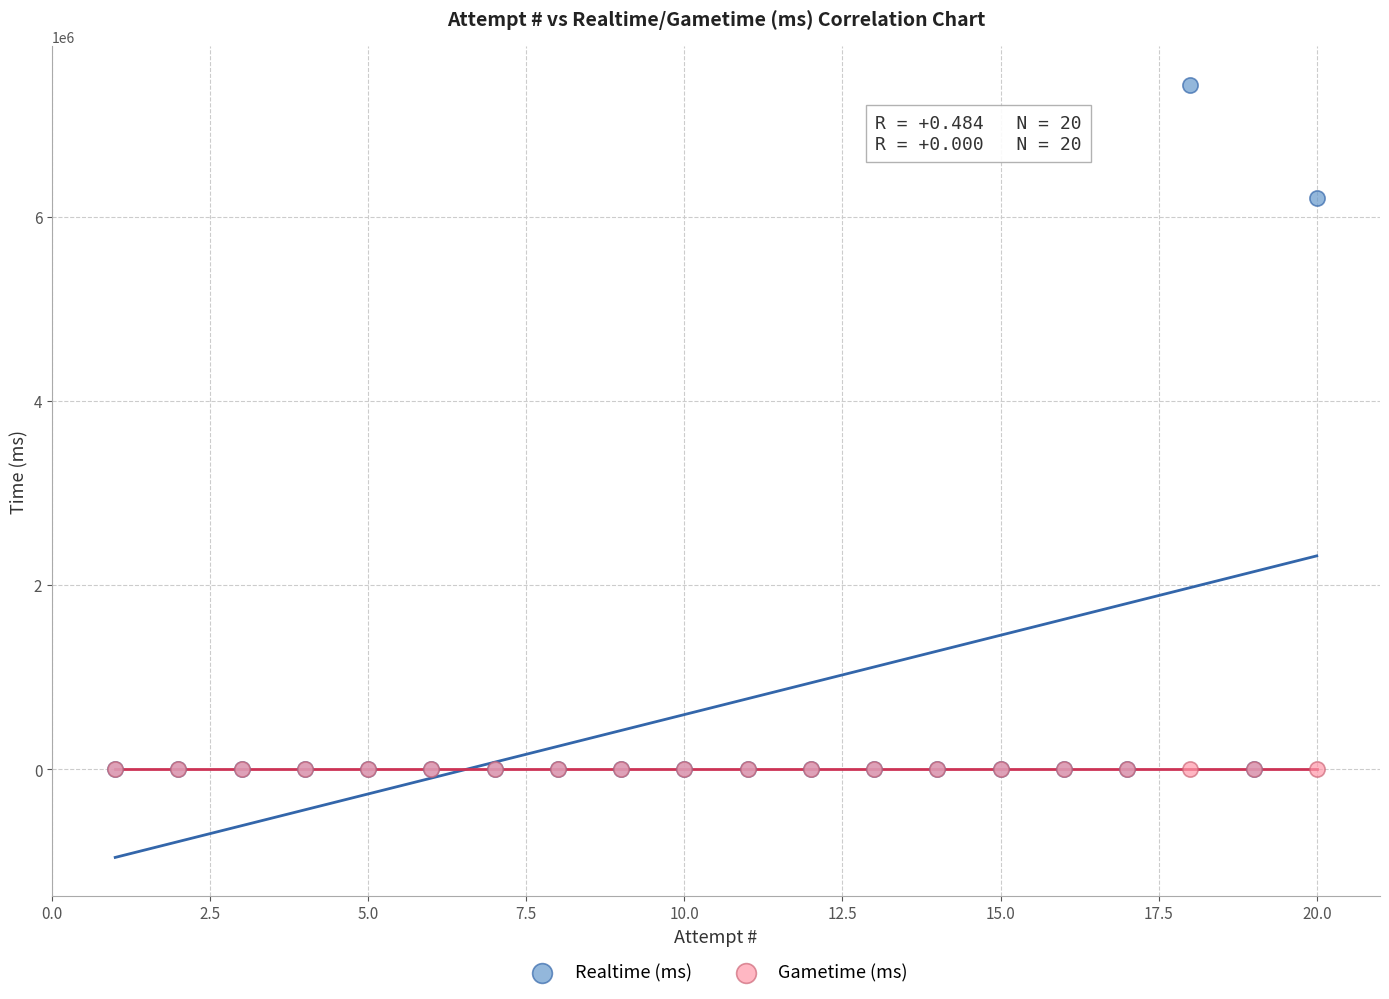

Across all series, what Y value is closest to 3718459?

6205668